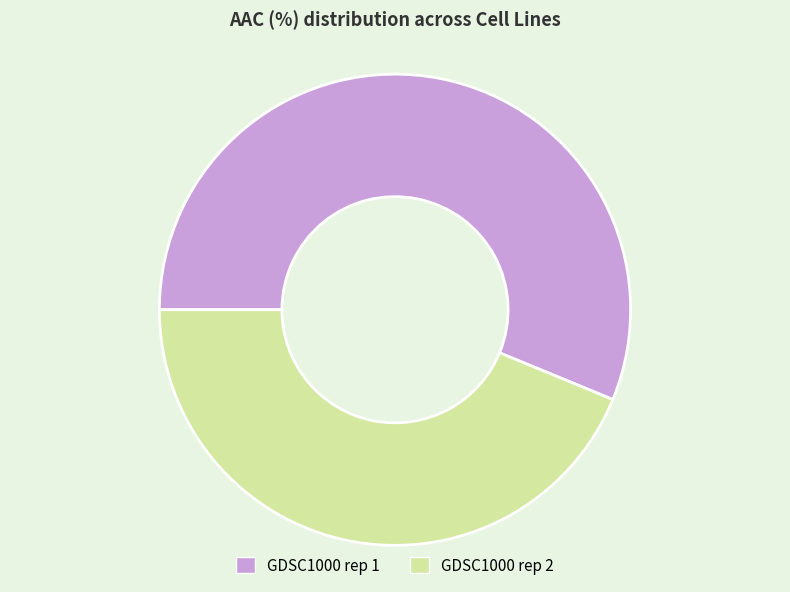

Between GDSC1000 rep 2 and GDSC1000 rep 1, which is larger?

GDSC1000 rep 1